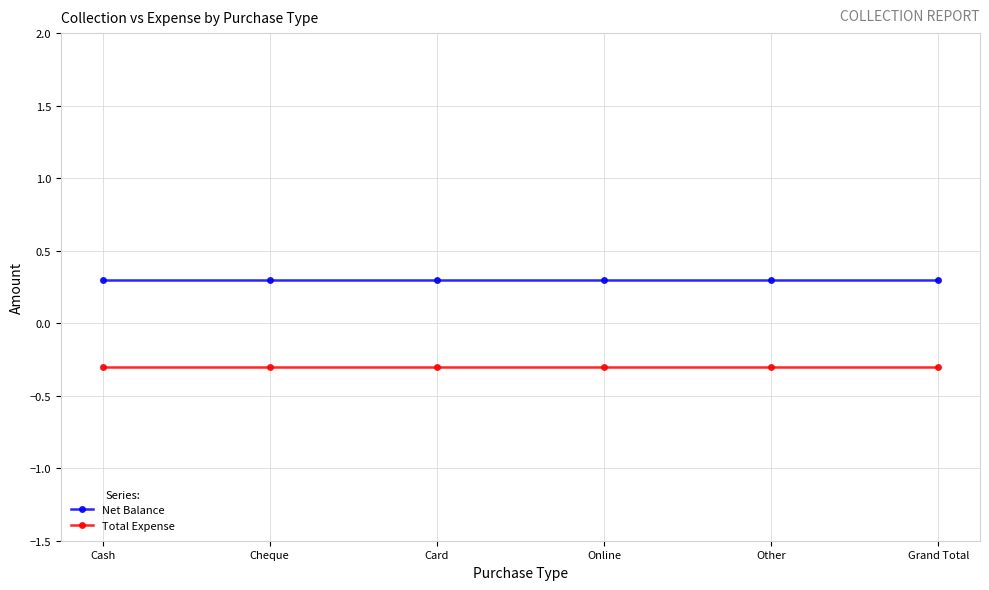

Count the number of categories in the chart.

6